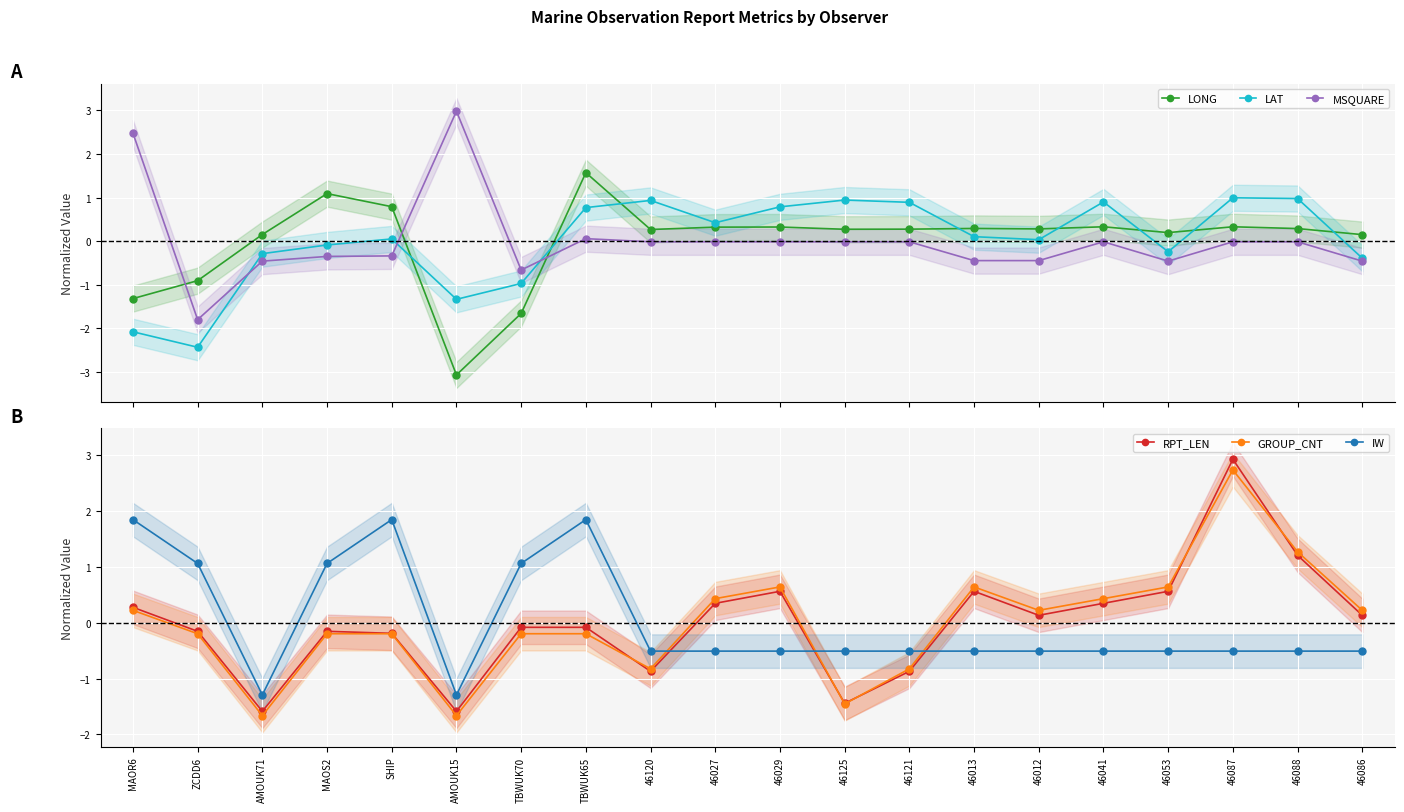

The value of RPT_LEN at 46087 is 4.9. True or false?

False